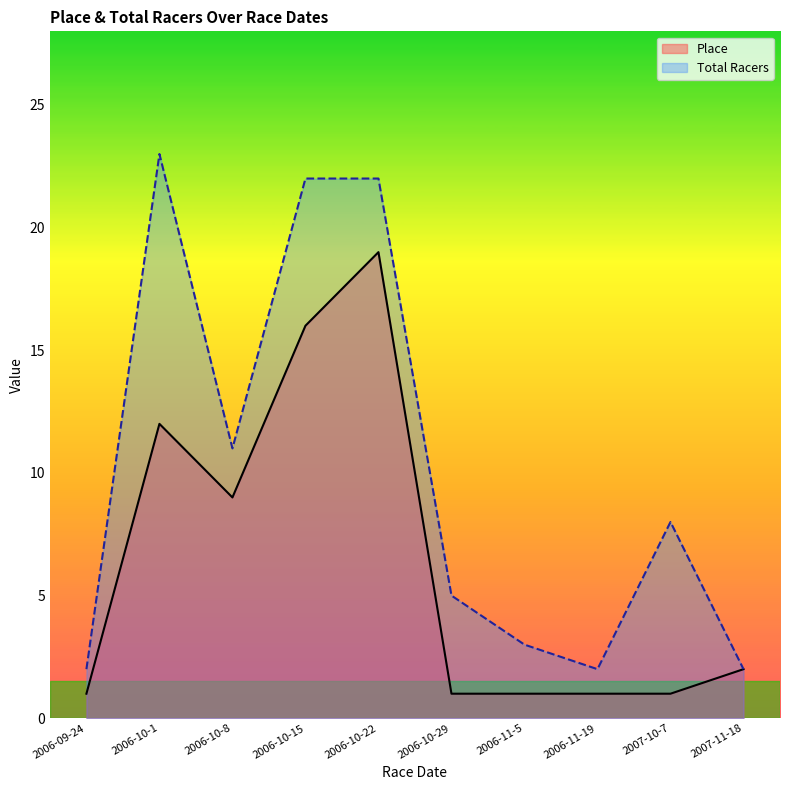

What is the minimum value shown in the chart?

1